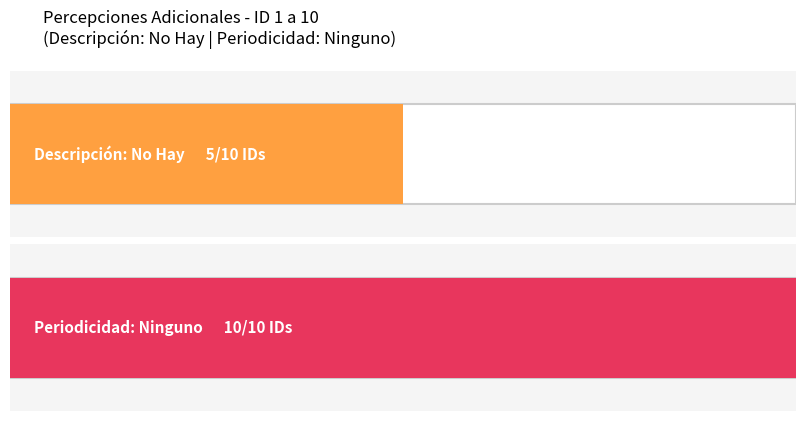

Between 10 and 3, which is larger?

10